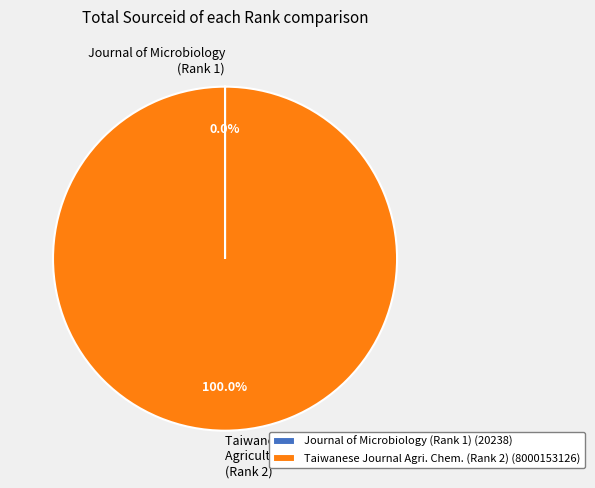

To the nearest percent, what is the average slice percentage?

50%